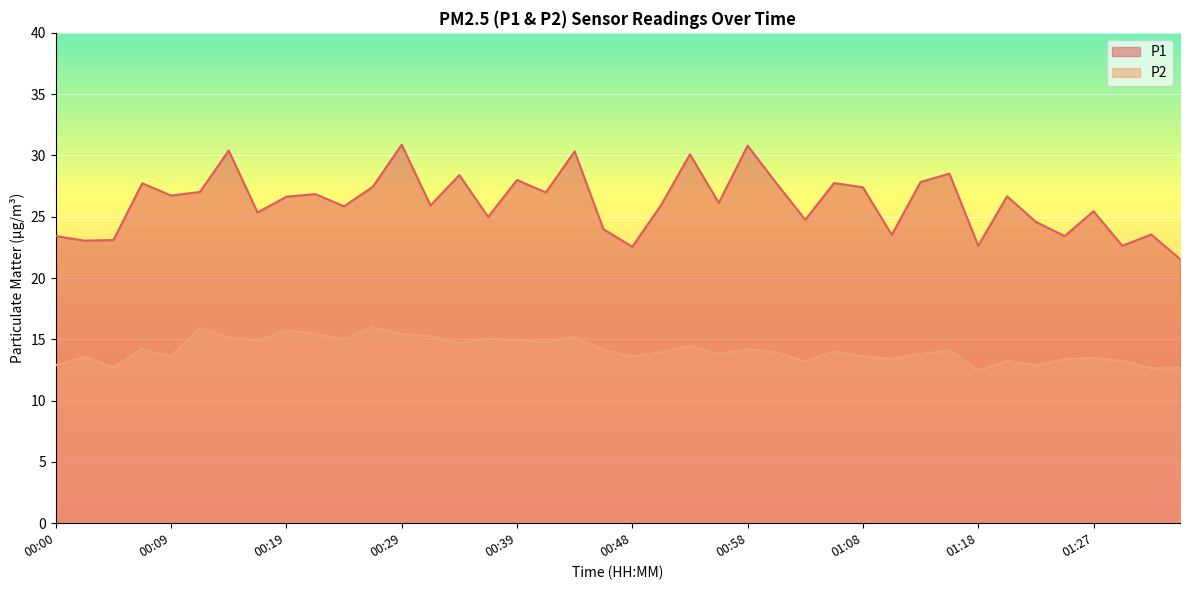

How many lines are shown in the chart?

2